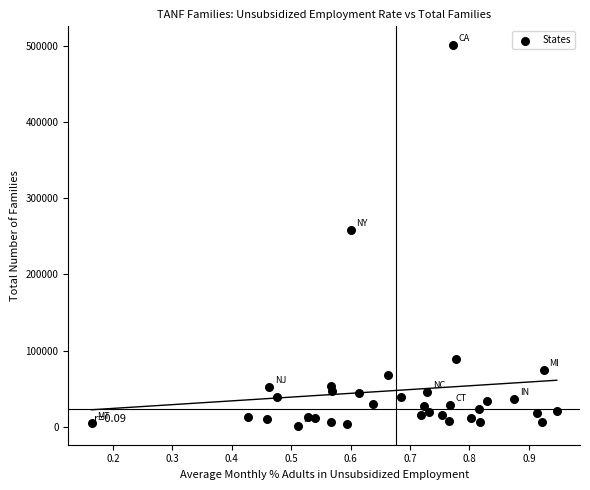

What is the range of X values (max minus min)?

0.8